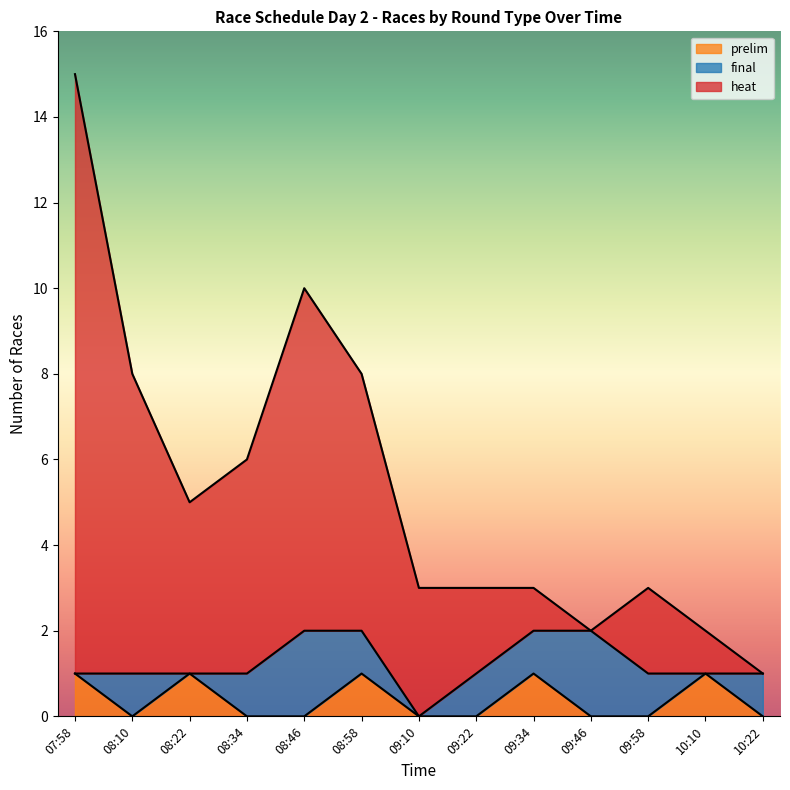

True or false: heat has more than 2 points higher than both neighbors.

False